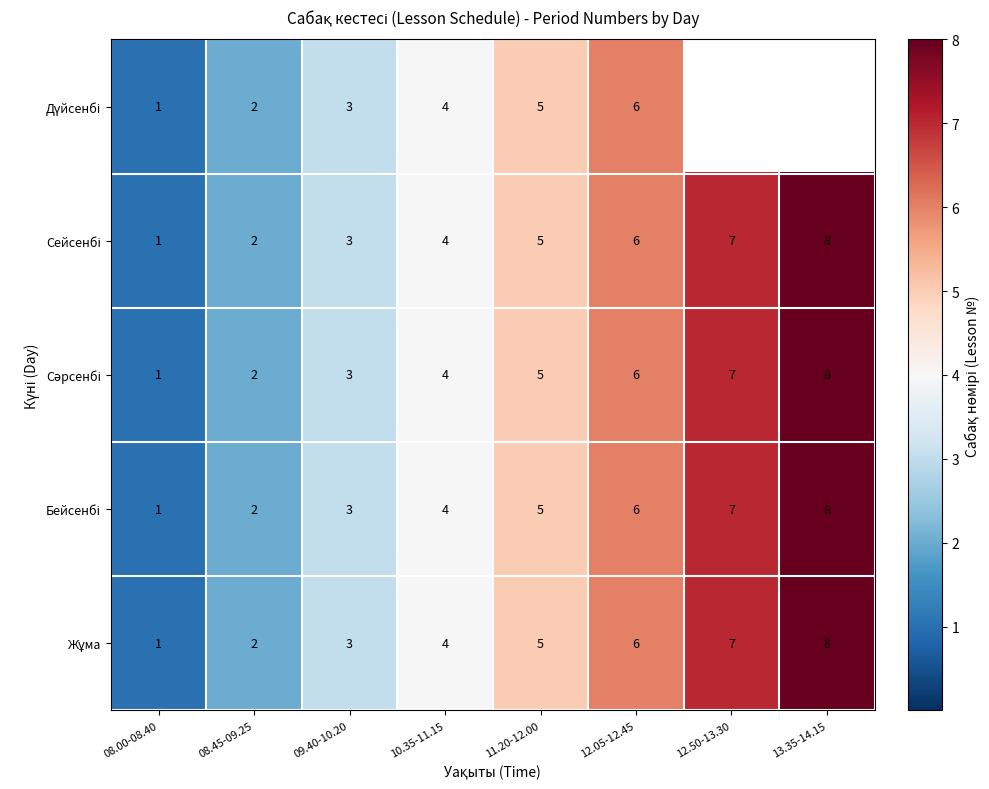

At which category does the chart reach its peak across all series?

13.35-14.15